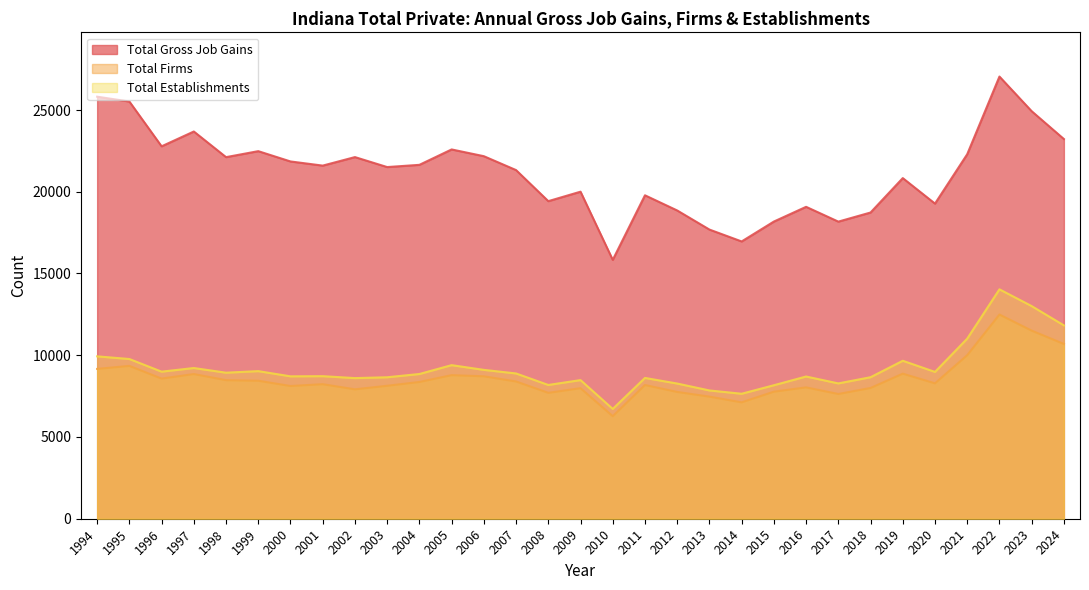

Is it true that Total Firms equals 8850 at 1997?

True